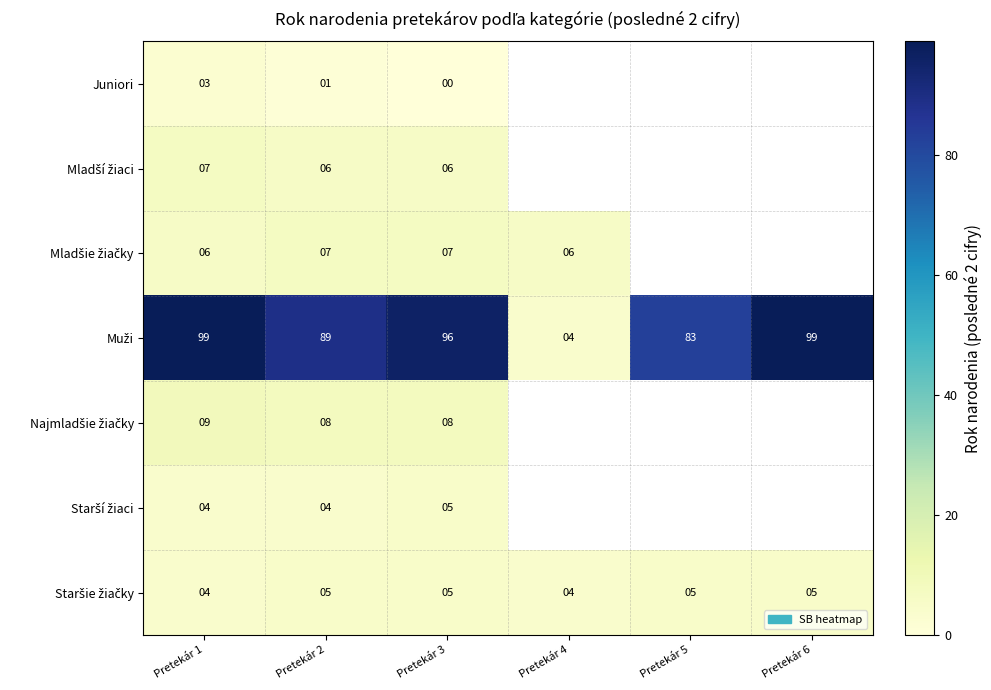

What is the total value across all series at Pretekár 1?

132